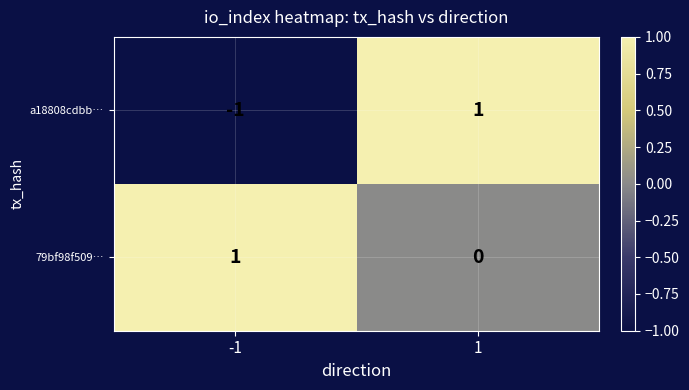

What is the difference between the highest and lowest values at 1?

1